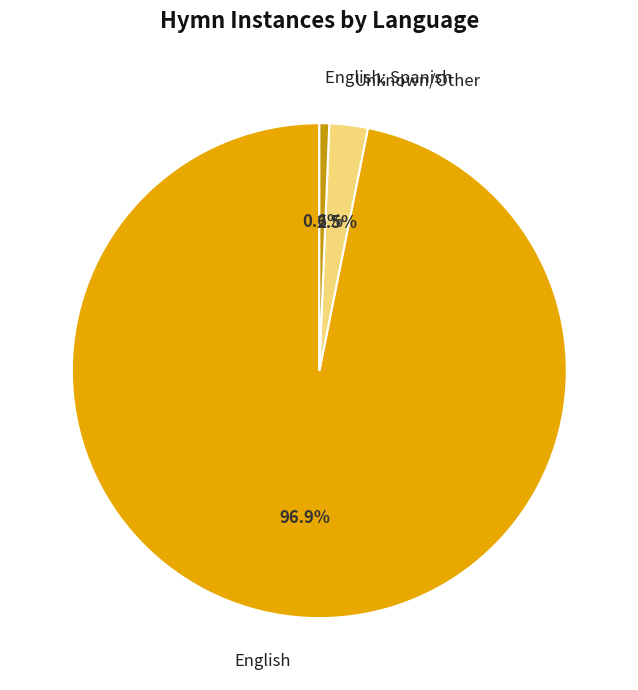

Count the number of slices in the pie.

3